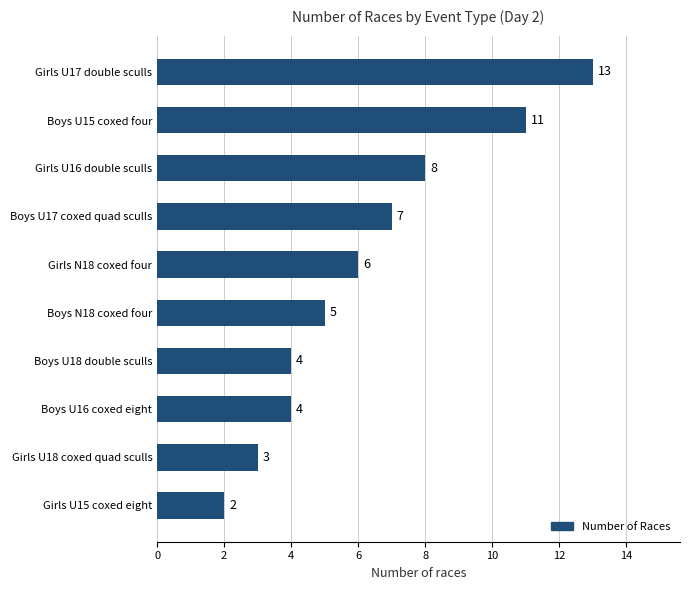

What is the label of the 3rd bar from the top?

Girls U16 double sculls